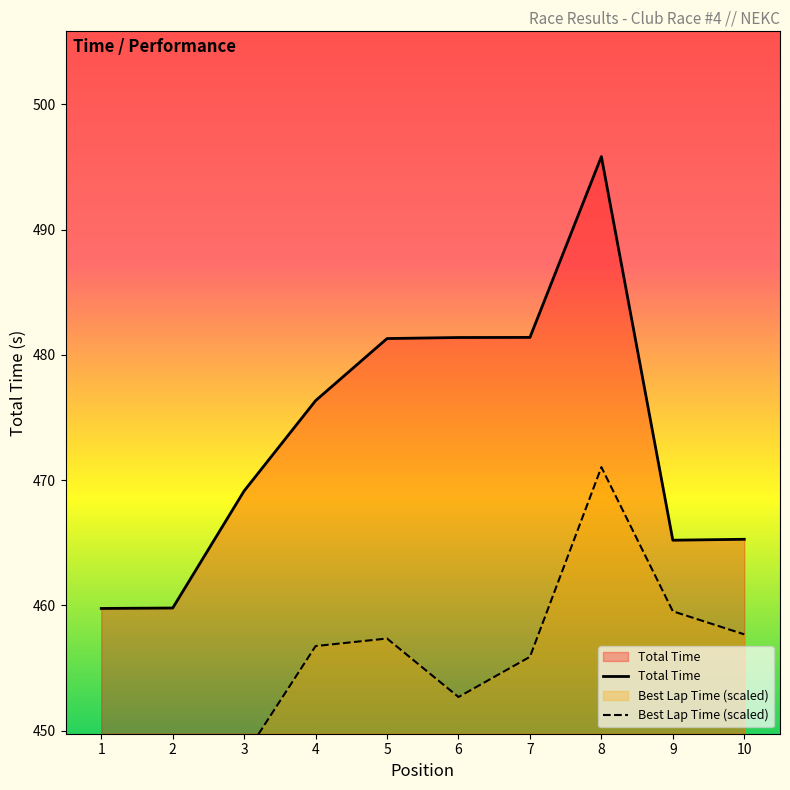

What is the sum of all Best Lap Time (scaled) values?

4534.7